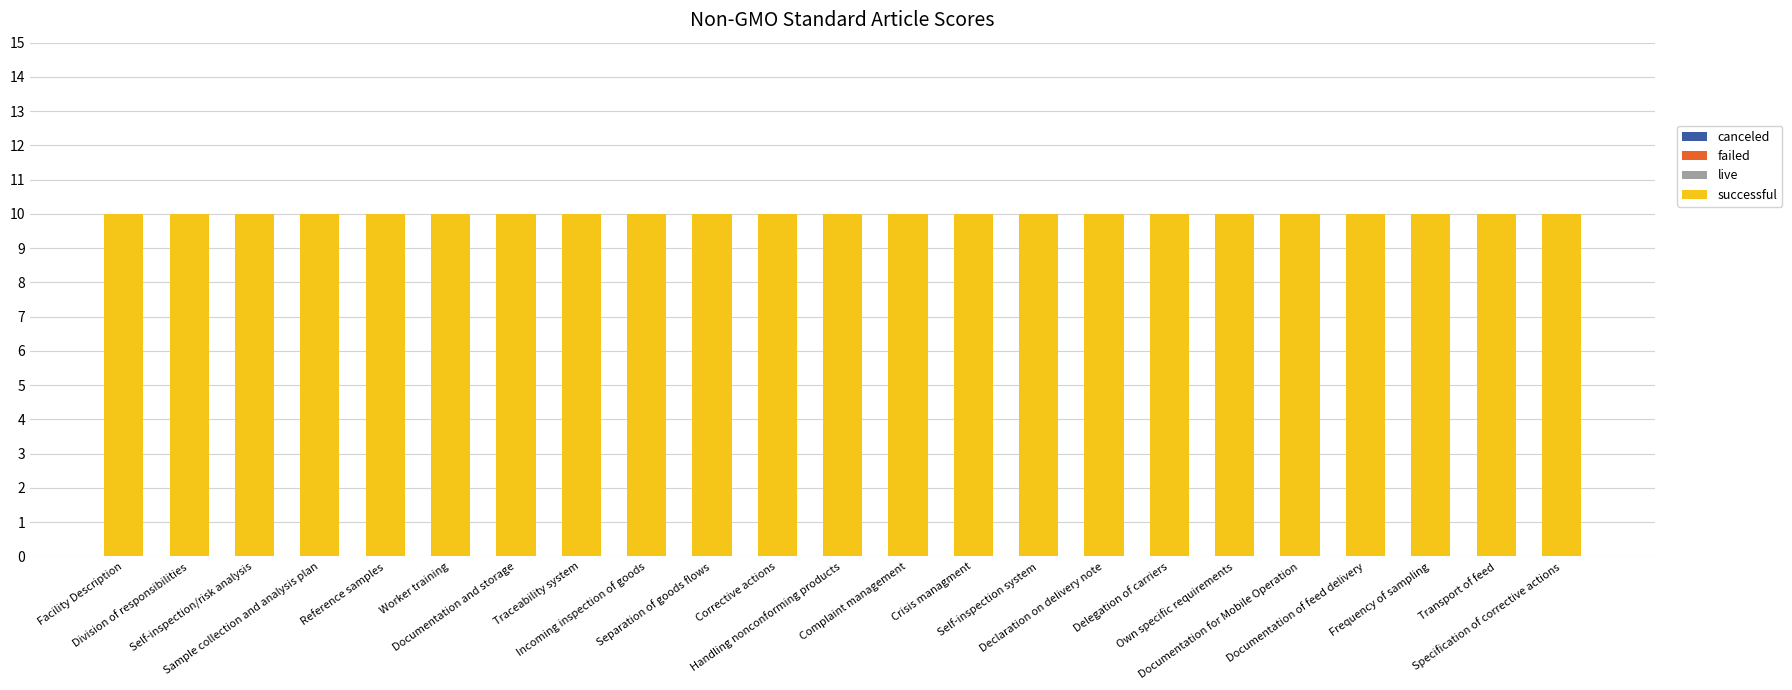

Between Separation of goods flows and Traceability system, which is larger?

Separation of goods flows